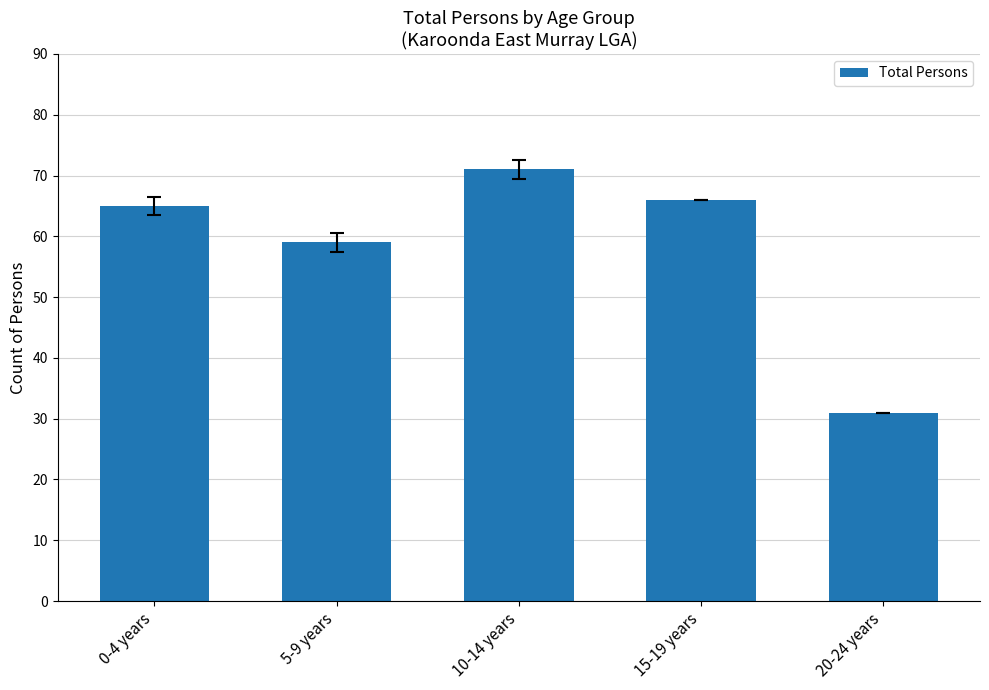

Where is the data nearest to the value 51?

5-9 years